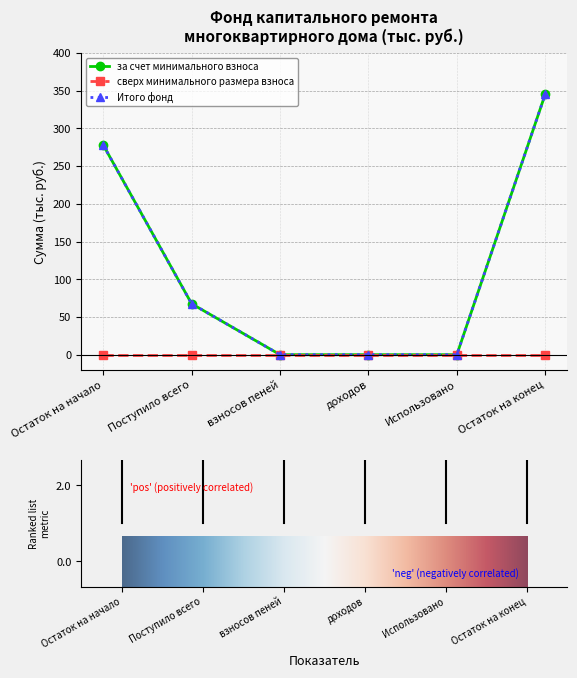

Which series has the largest total across all categories?

за счет минимального взноса